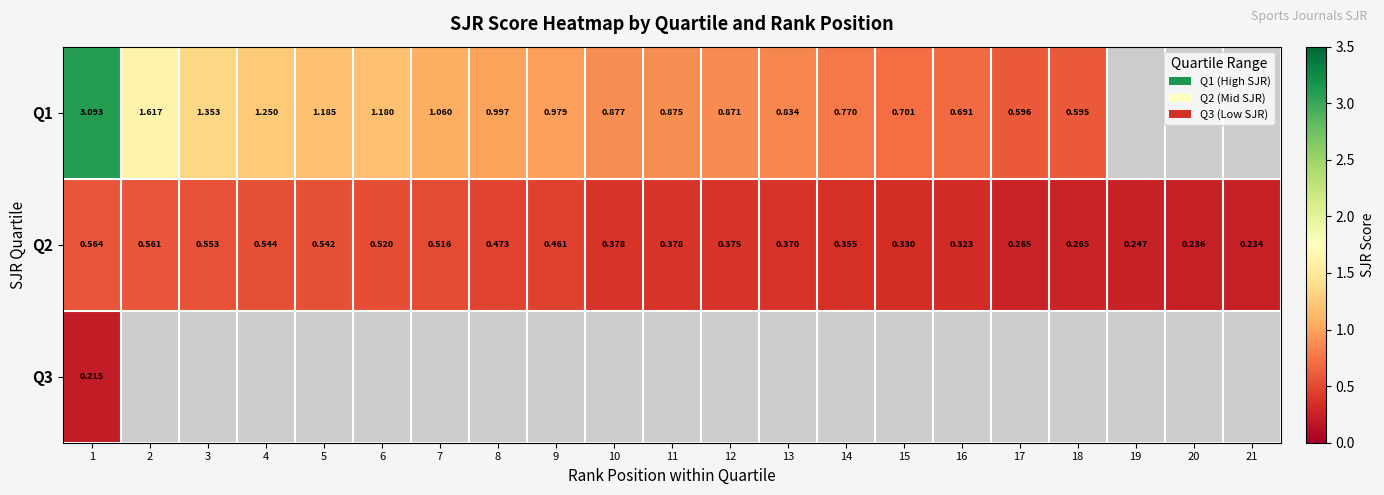

What is the approximate value of Q1 at 7?

1.1